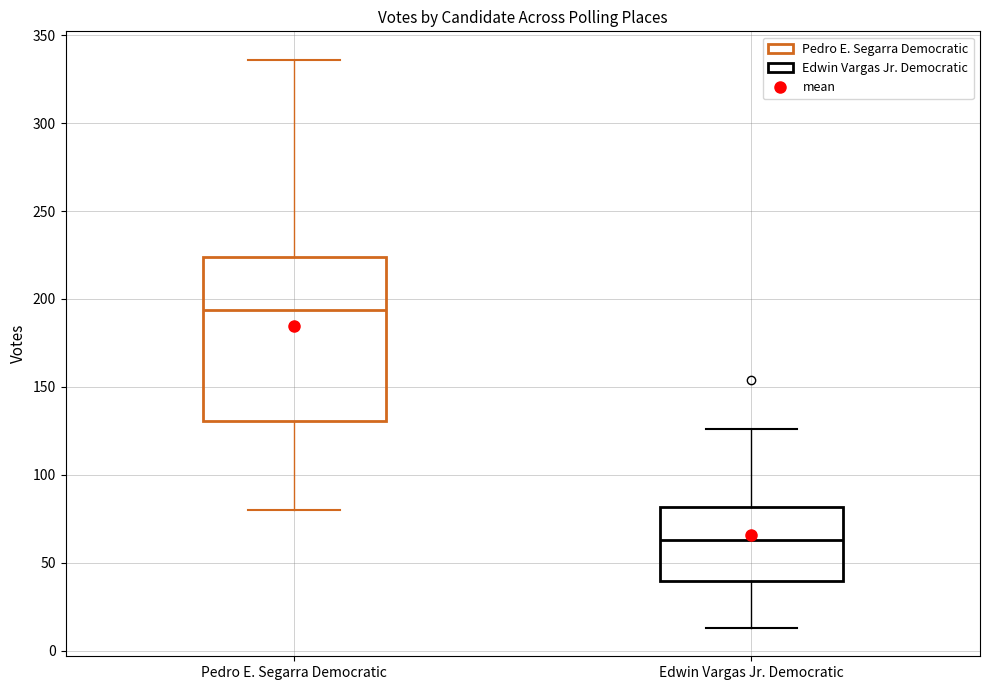

Reading left to right, read every box against the y-axis: the position of its median line, the range the box covers, and the ends of its whiskers. The values are not printed on the chart, so give them approximately, as read against the axis.

Pedro E. Segarra Democratic: median 195, box 130 to 225, whiskers 80 to 335
Edwin Vargas Jr. Democratic: median 65, box 40 to 80, whiskers 15 to 125